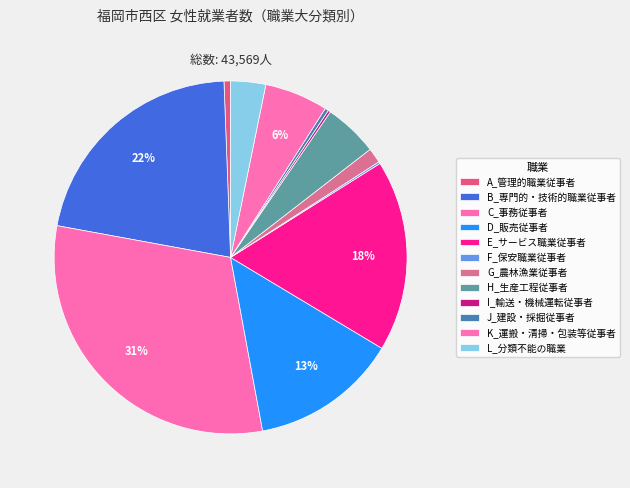

Is the sum of D_販売従事者 and F_保安職業従事者 greater than half?

No